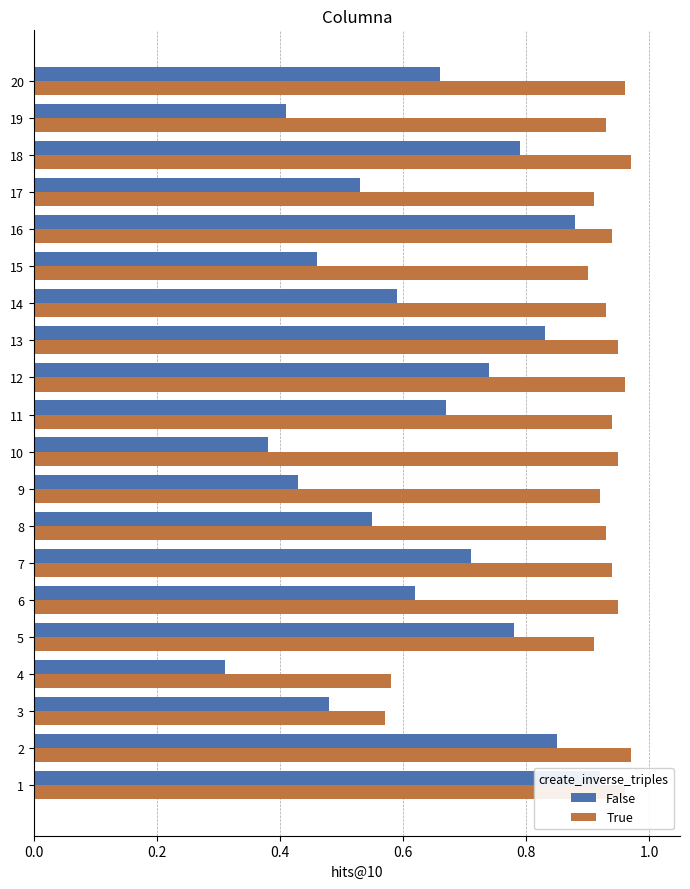

What is the label of the 2nd bar from the right?

18